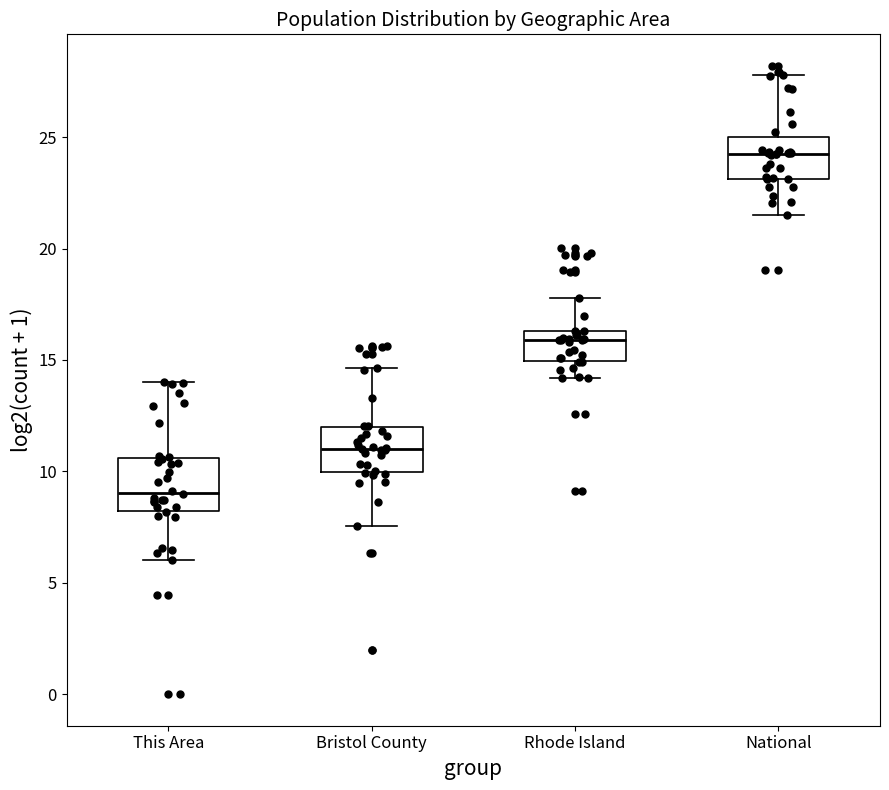

Reading left to right, read every box against the y-axis: the position of its median line, the range the box covers, and the ends of its whiskers. The values are not printed on the chart, so give them approximately, as read against the axis.

This Area: median 9.0, box 8.0 to 10.5, whiskers 6.0 to 14.0
Bristol County: median 11.0, box 10.0 to 12.0, whiskers 7.5 to 14.5
Rhode Island: median 16.0, box 15.0 to 16.5, whiskers 14.0 to 18.0
National: median 24.5, box 23.0 to 25.0, whiskers 21.5 to 28.0